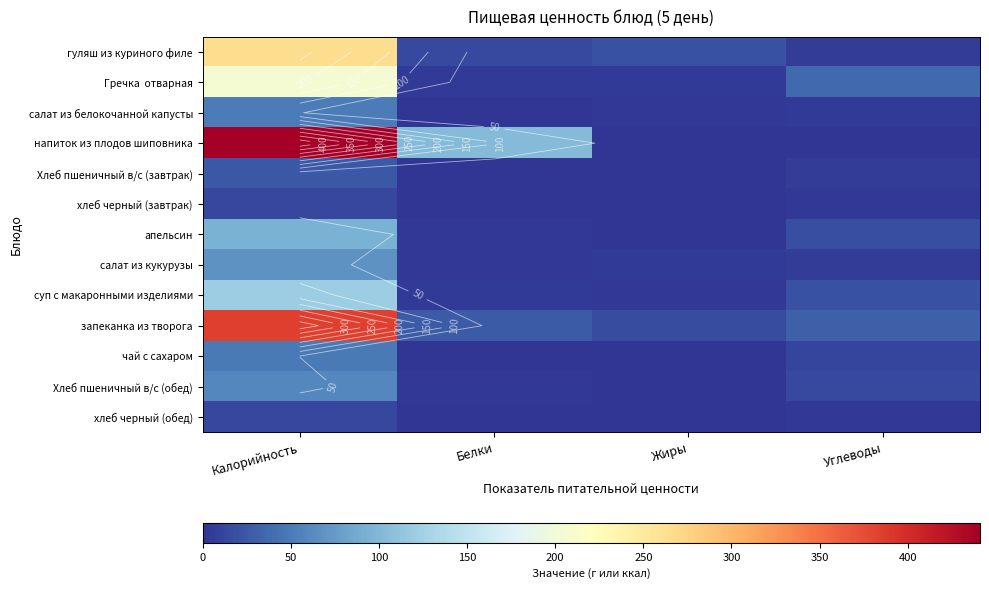

Which series has the largest total across all categories?

напиток из плодов шиповника